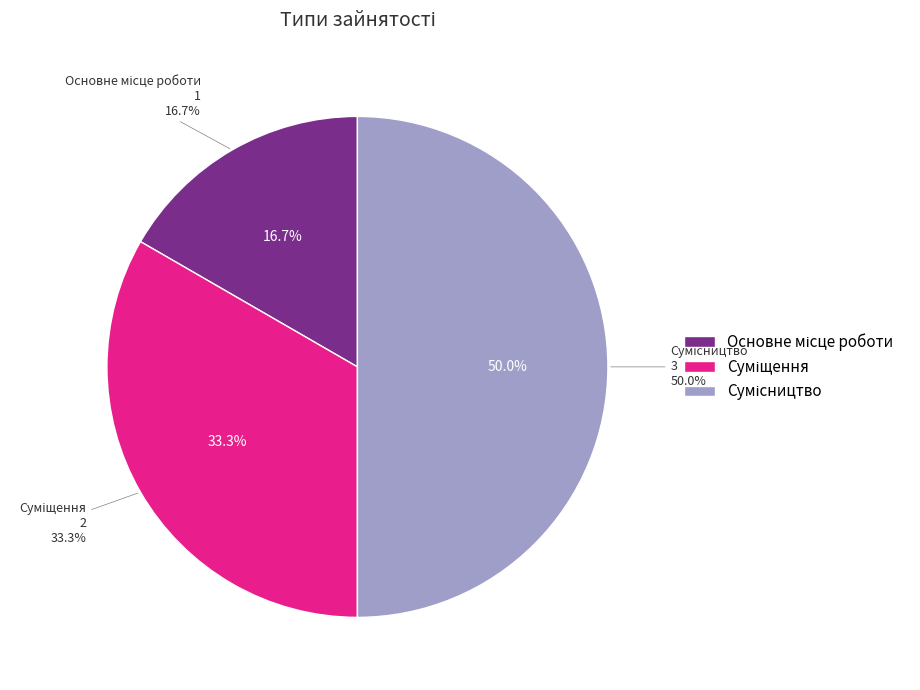

Which slice is the smallest?

Основне місце роботи